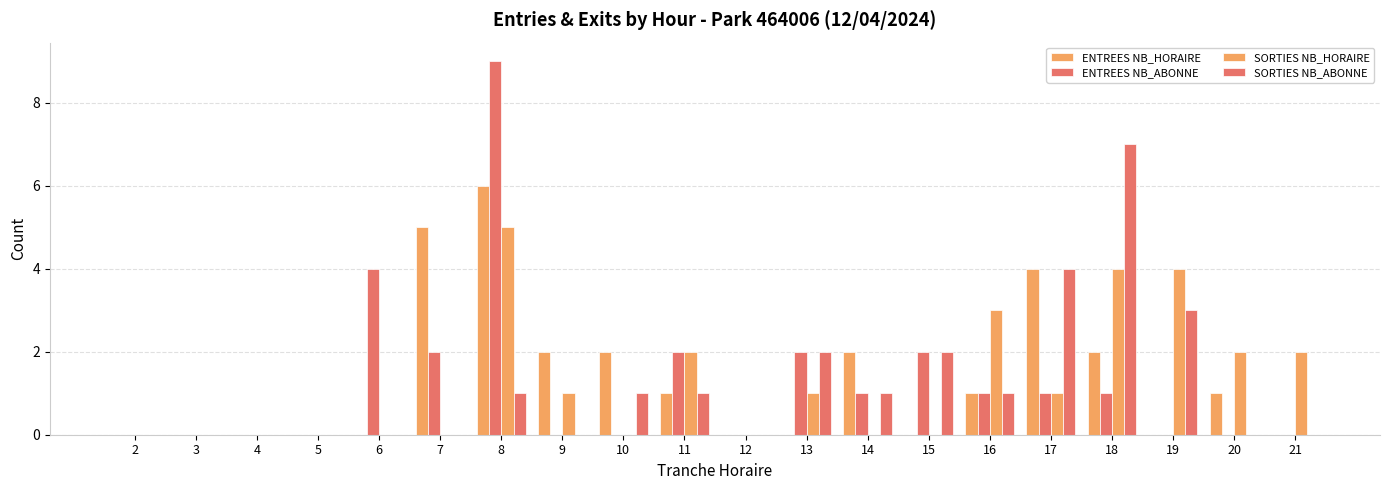

What is the value of the SORTIES NB_HORAIRE bar at the 8th from the left?

1